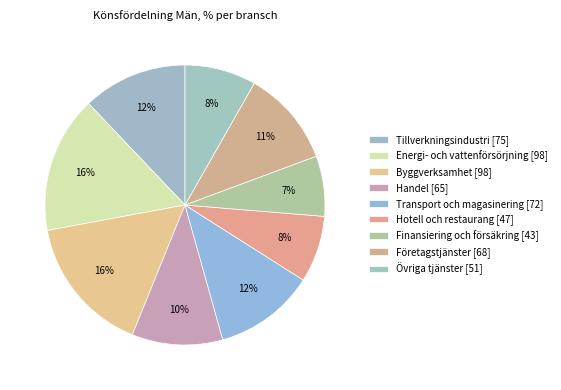

How much of the chart is everything except Övriga tjänster?

91.8%